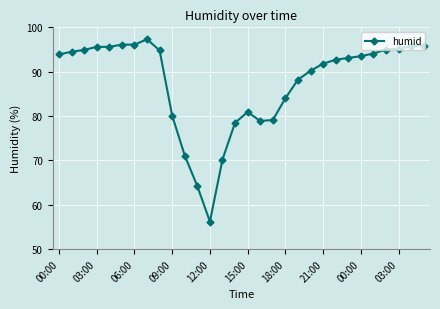

What is the sum of all values?

2627.4